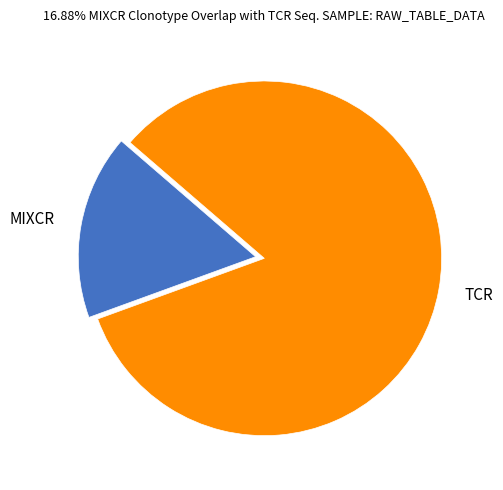

True or false: TCR accounts for 83% of the total.

True